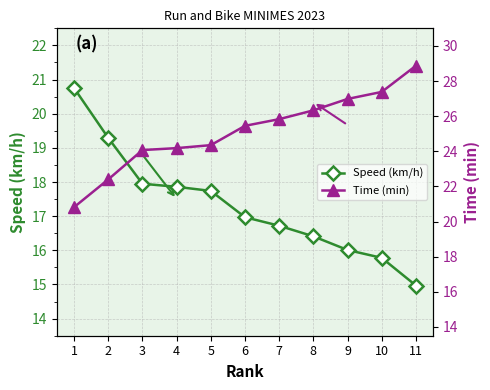

What is the highest value of the Time (min) series?

28.9